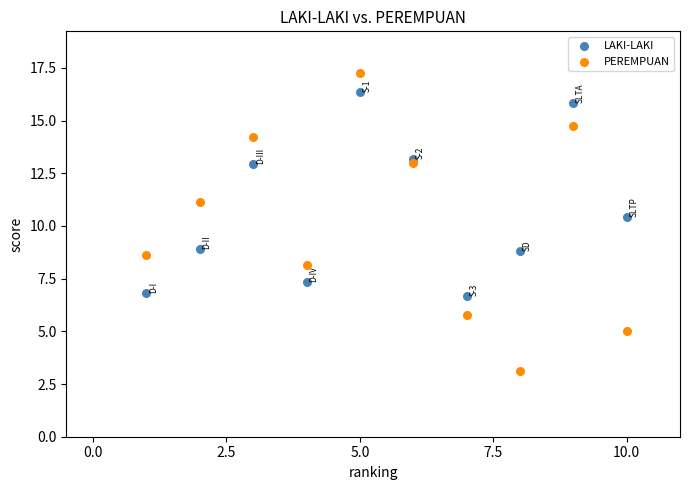

What is the X range (max minus min) for the scatter plot?

9.0